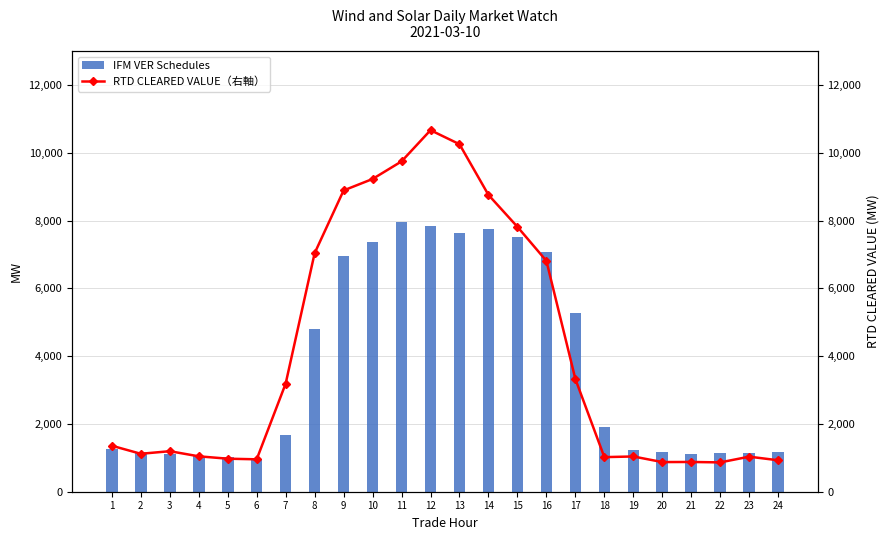

What is the value of the IFM VER Schedules bar at the 22nd from the left?

1129.5